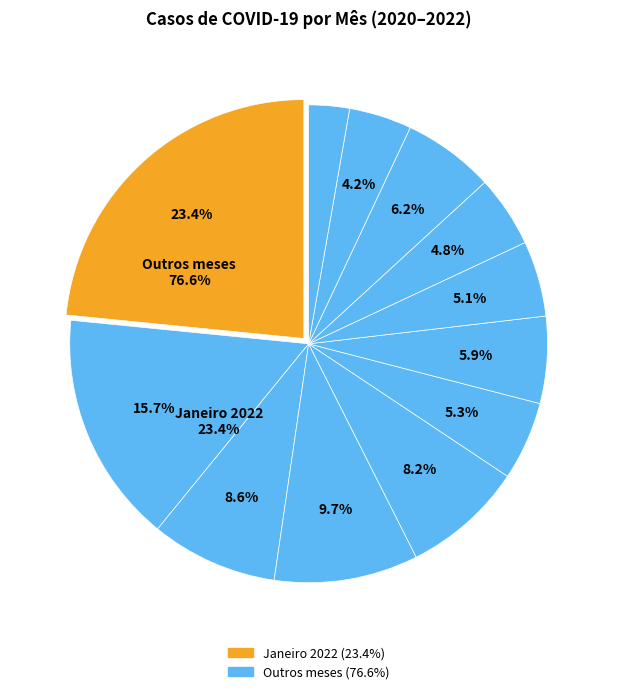

How many slices are in this pie chart?

12